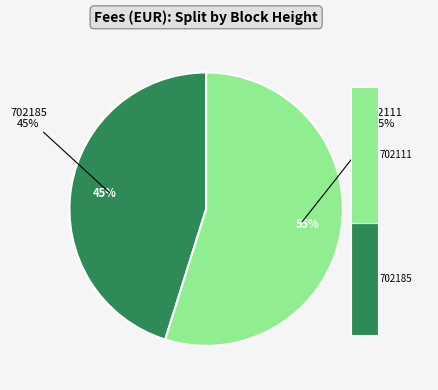

True or false: 702111 accounts for 69% of the total.

False